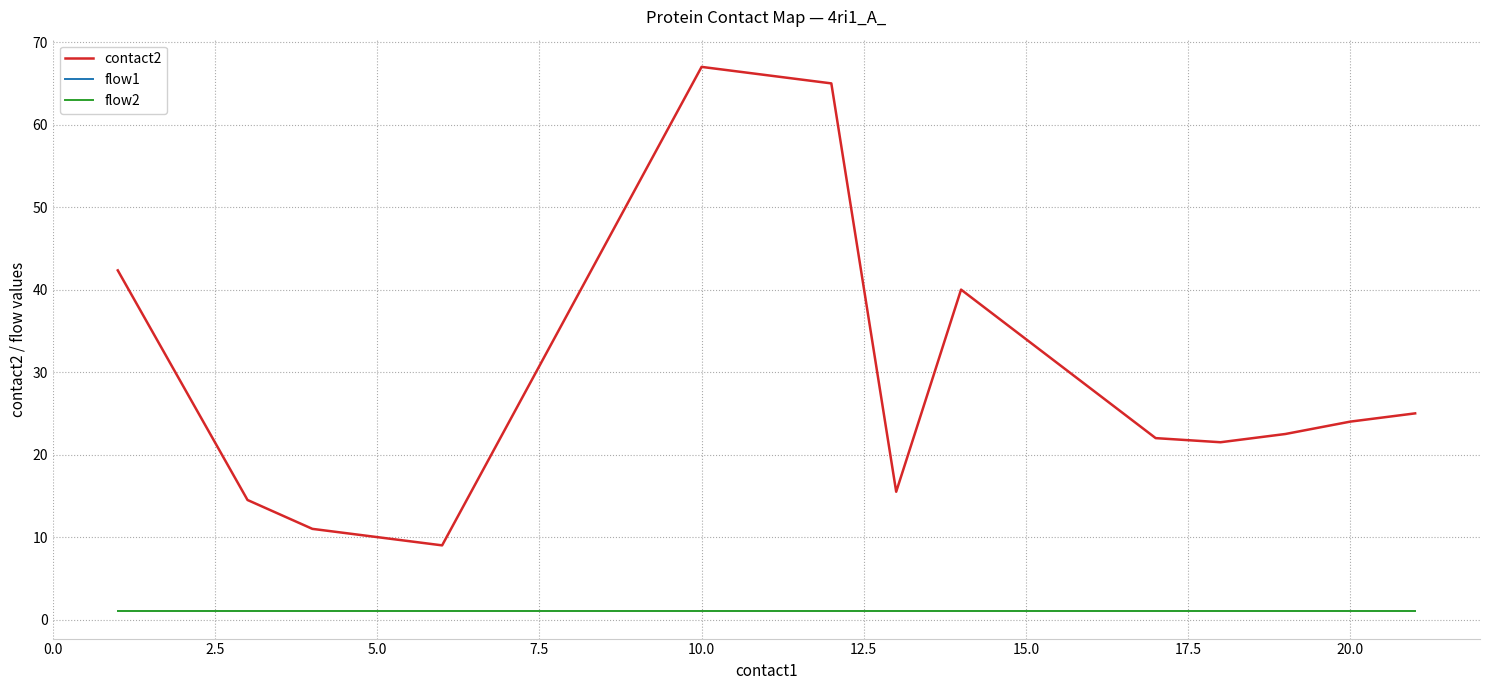

True or false: contact2 and flow1 cross at least once.

False